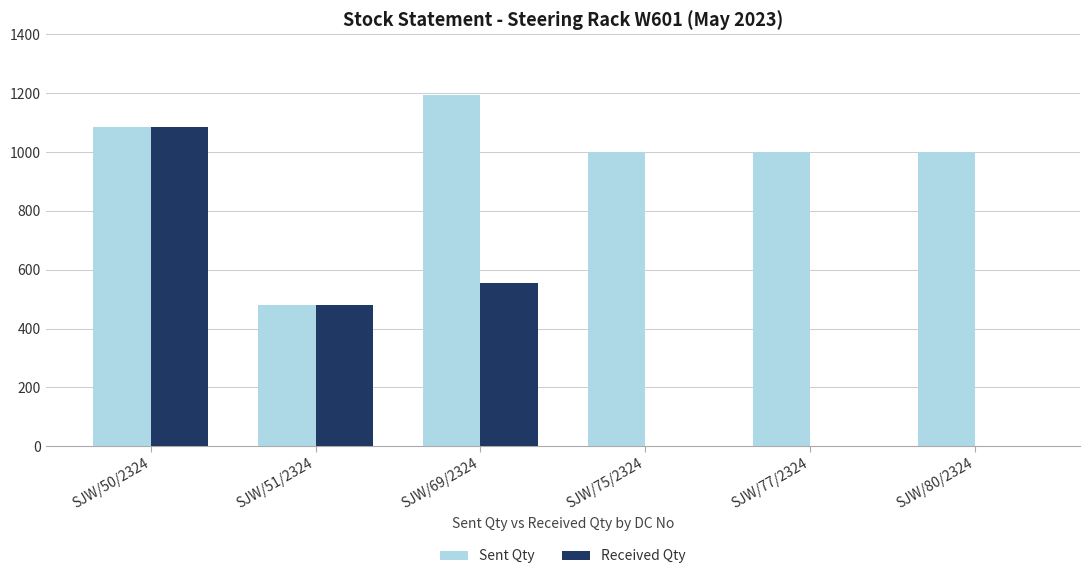

Where does the Received Qty series first go above 480?

SJW/50/2324